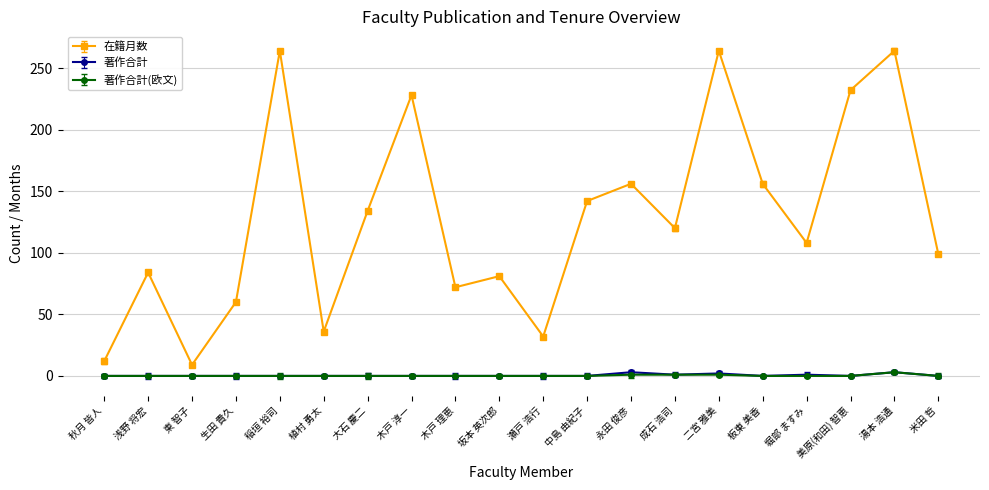

Which label corresponds to the largest value in the chart?

稲垣 裕司